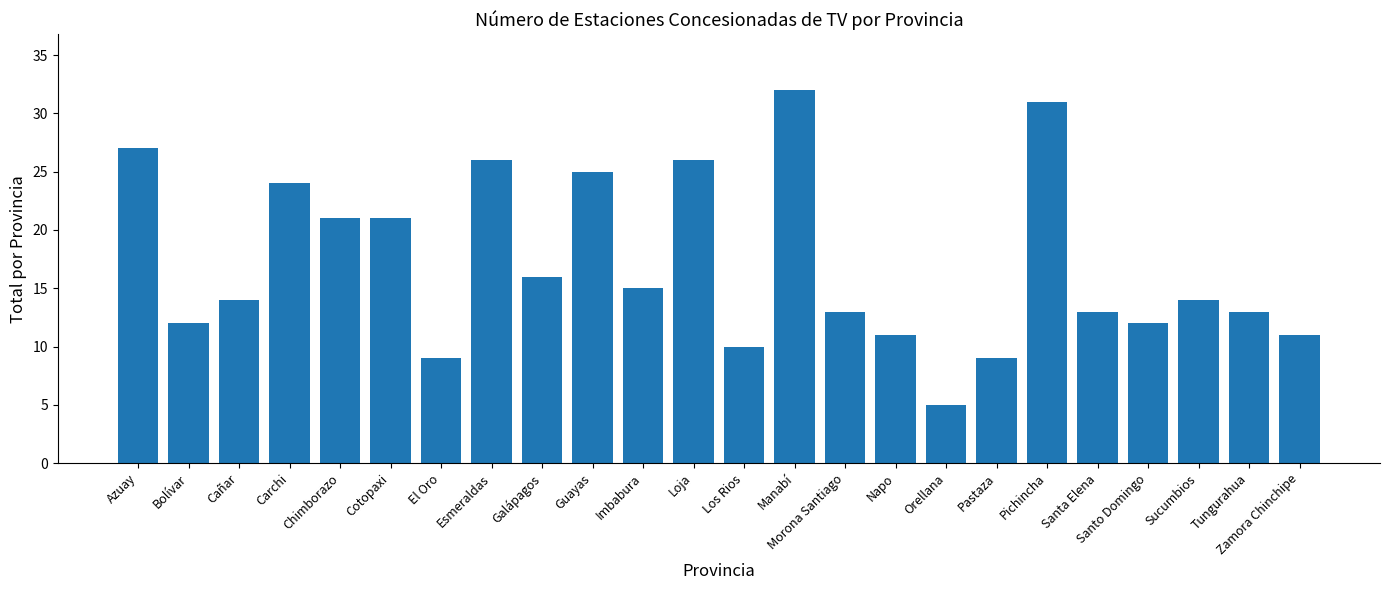

Approximately how many times larger is the value at Imbabura compared to Carchi?

0.6